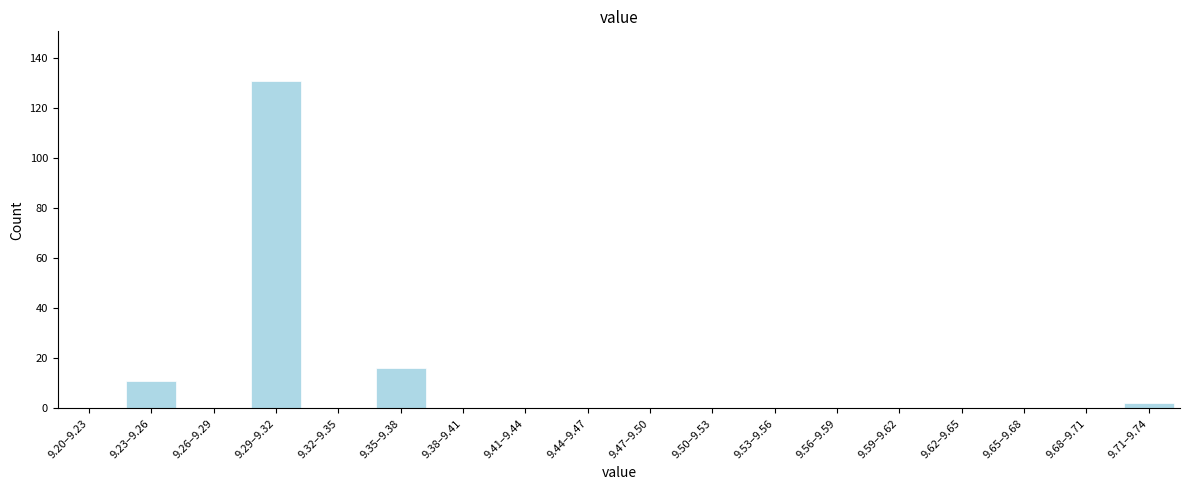

Reading left to right, list all the values displayed in this chart.

9.20–9.23=0	9.23–9.26=11	9.26–9.29=0	9.29–9.32=131	9.32–9.35=0	9.35–9.38=16	9.38–9.41=0	9.41–9.44=0	9.44–9.47=0	9.47–9.50=0	9.50–9.53=0	9.53–9.56=0	9.56–9.59=0	9.59–9.62=0	9.62–9.65=0	9.65–9.68=0	9.68–9.71=0	9.71–9.74=2